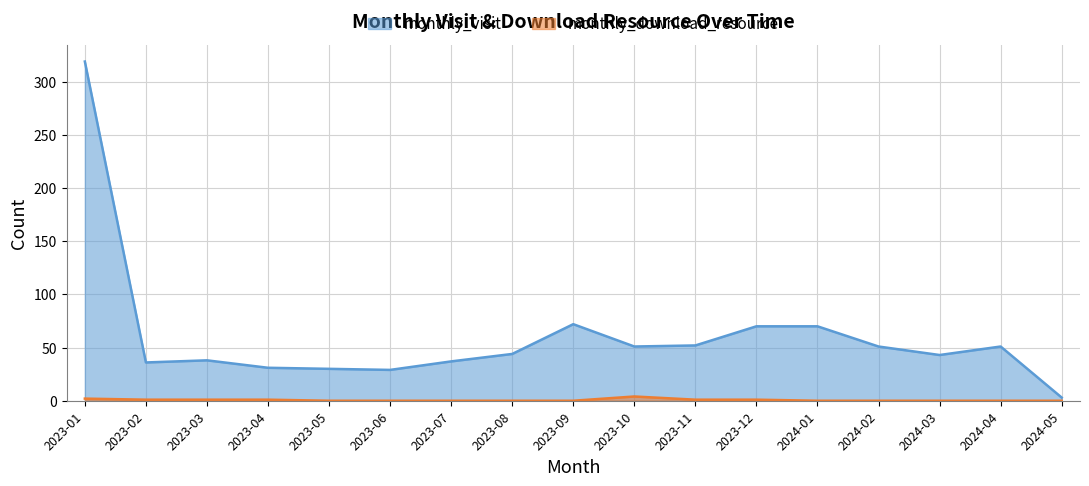

Rank the categories by monthly_visit value from highest to lowest.

2023-01, 2023-09, 2023-12, 2024-01, 2023-11, 2023-10, 2024-02, 2024-04, 2023-08, 2024-03, 2023-03, 2023-07, 2023-02, 2023-04, 2023-05, 2023-06, 2024-05